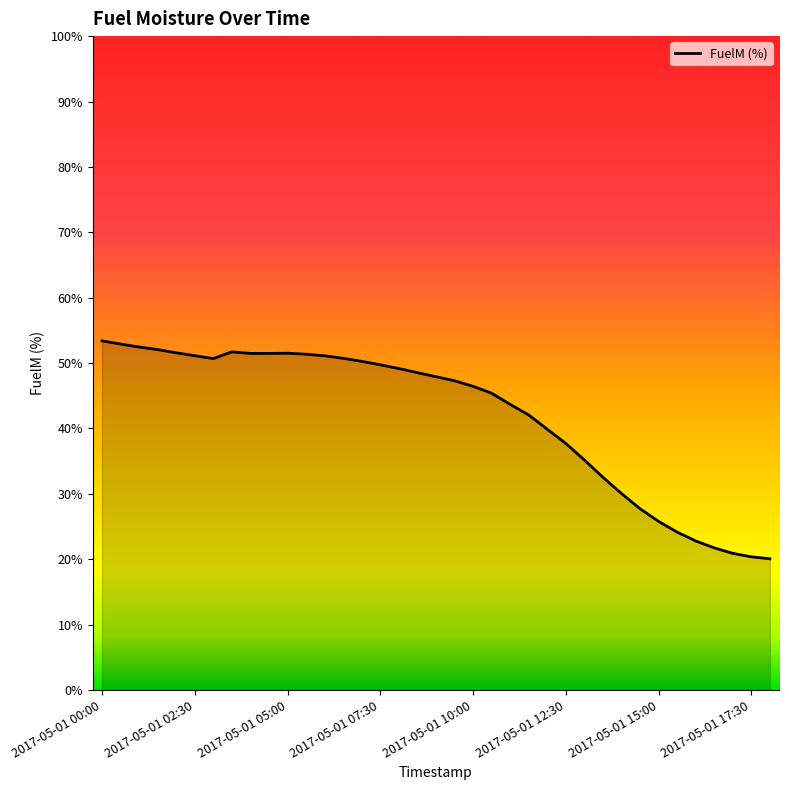

What is the difference between the maximum and minimum values?

33.3